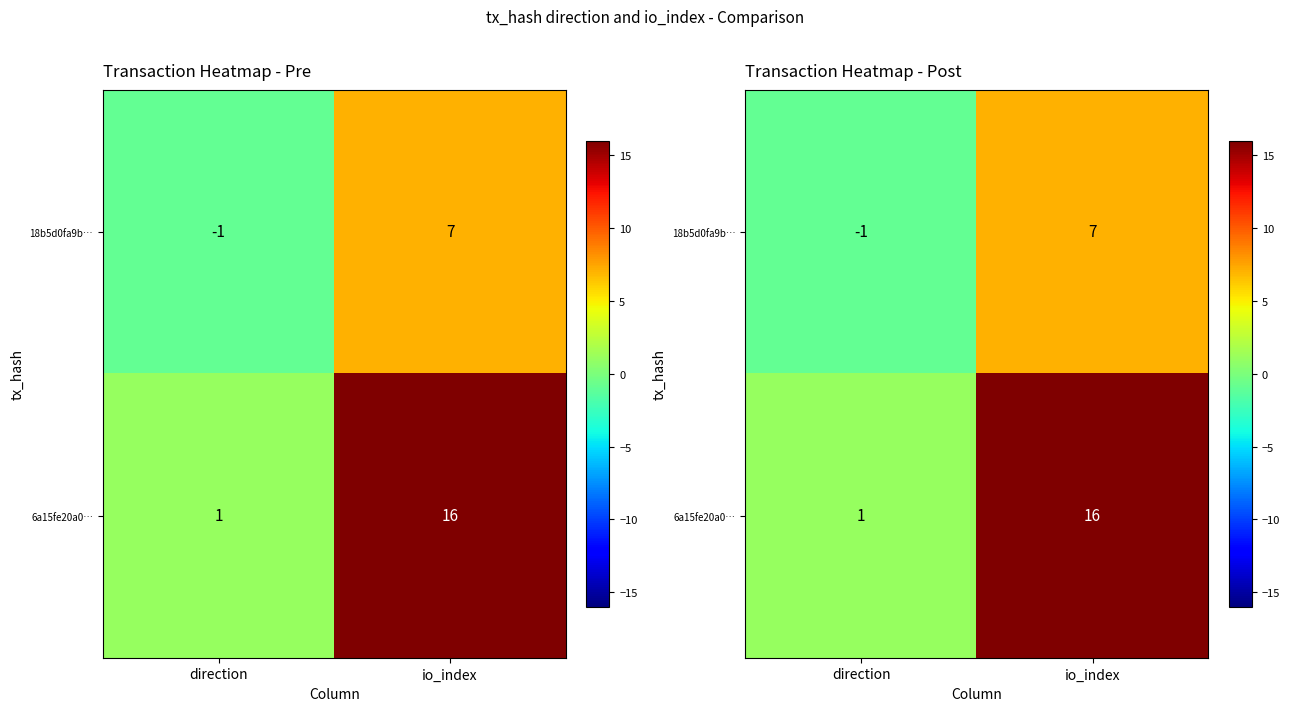

At direction, list the series in order from smallest to largest.

18b5d0fa9b…, 6a15fe20a0…